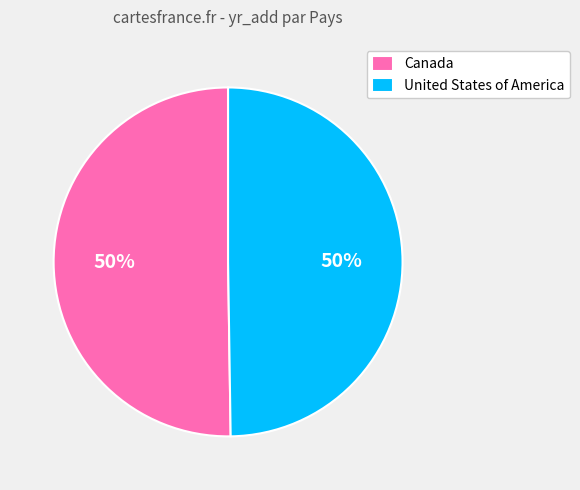

Is it true that United States of America is 56% of the pie?

False